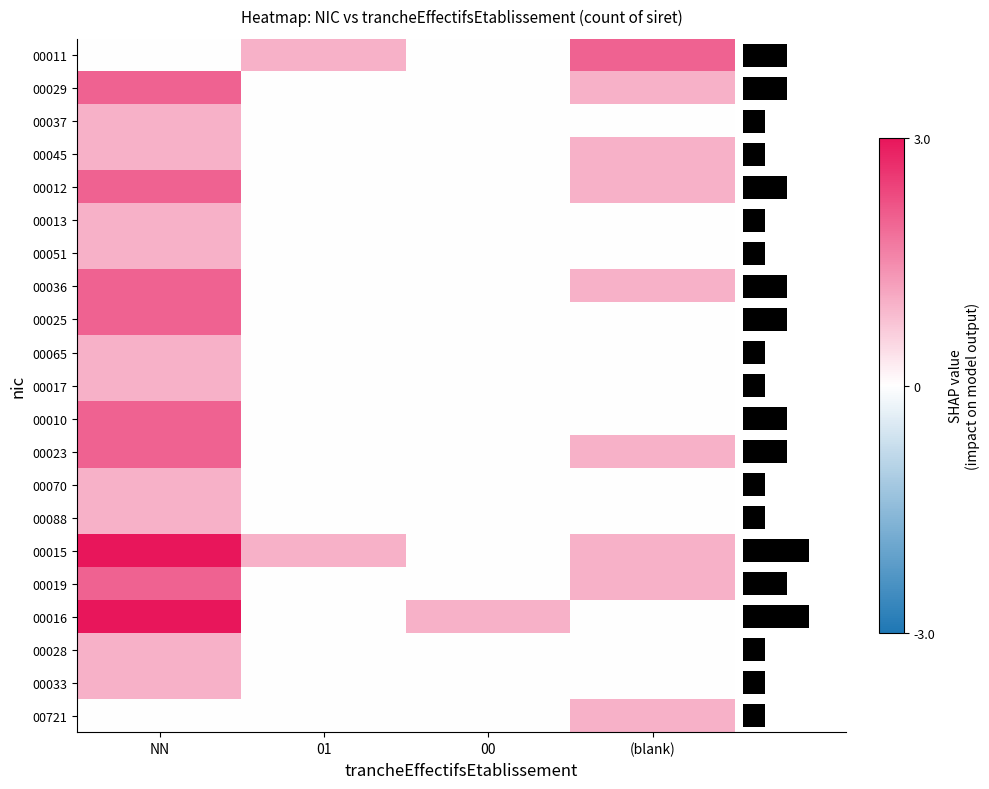

What is the difference between the maximum and minimum values in the 00013 series?

1